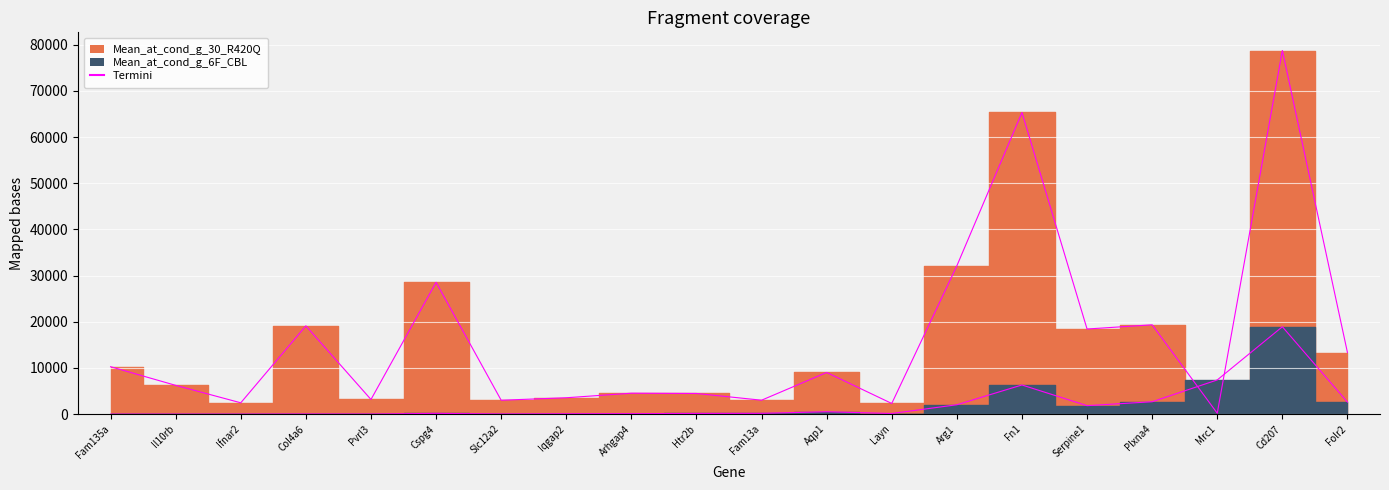

Which series changed the most between Iqgap2 and Plxna4?

Termini_R420Q